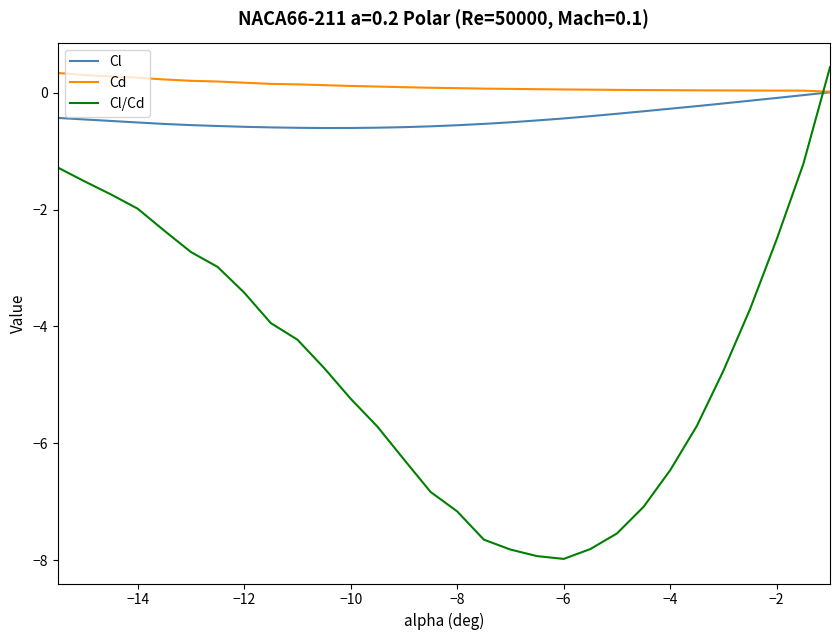

What is the minimum value for Cl/Cd?

-8.0